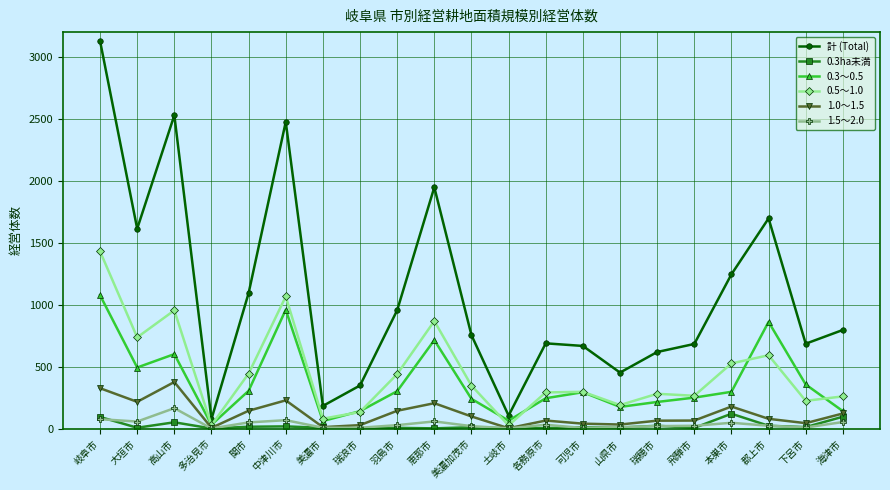

Is it true that 0.5～1.0 equals 293 at 各務原市?

True